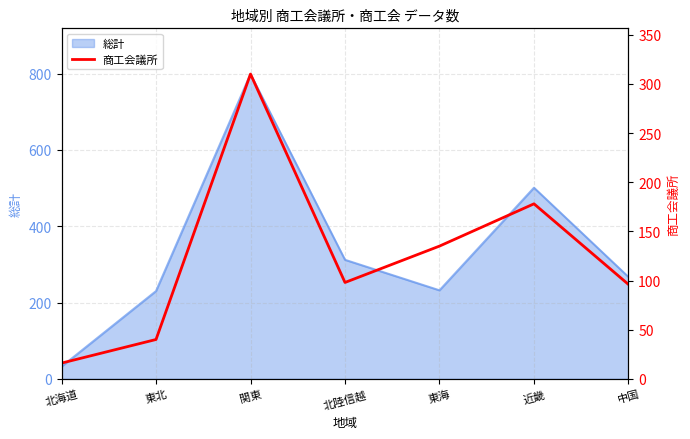

What is the ratio of the value at 中国 to the value at 北海道?

6.0